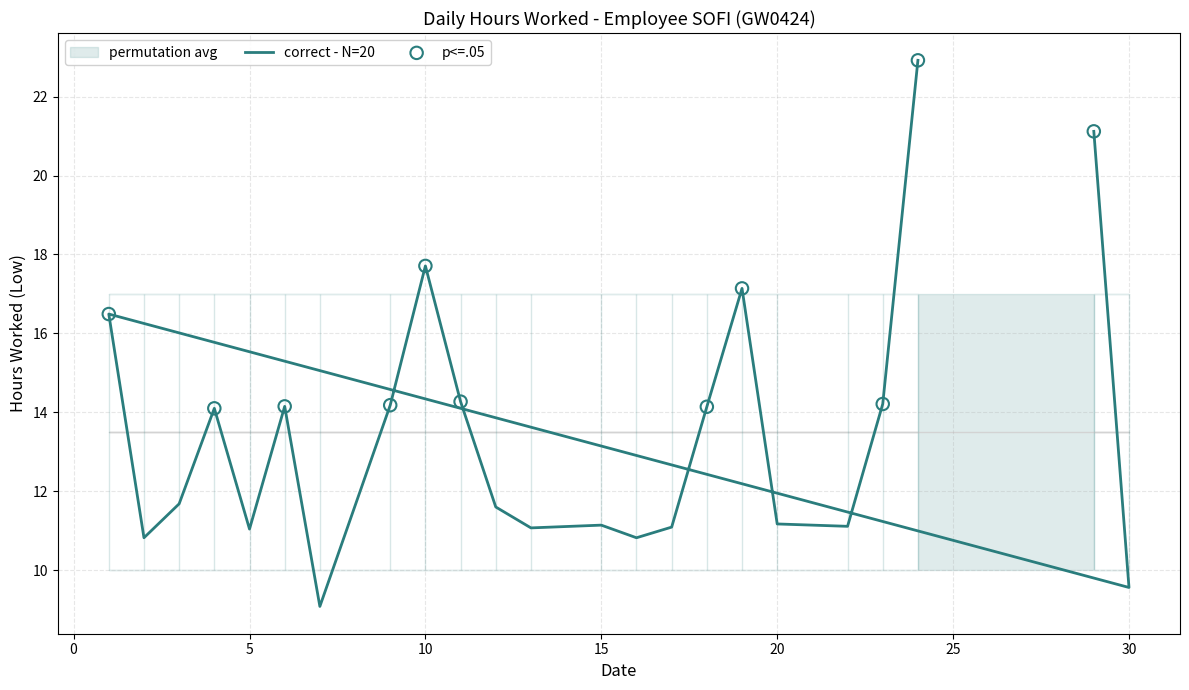

What is the change in value from 19 to 22?

-6.0